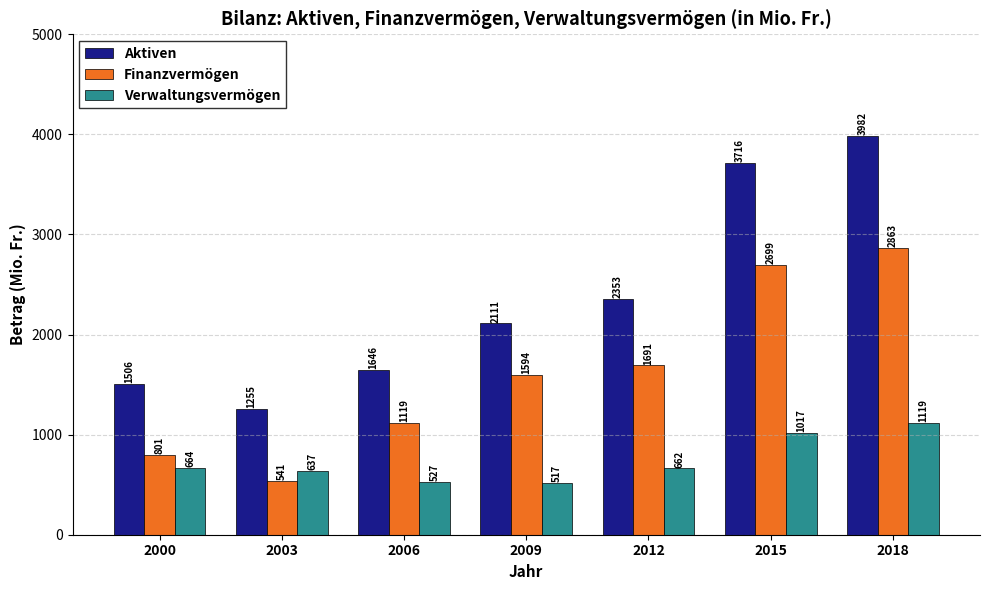

What is the spread (max minus min) of values at 2009?

1593.9